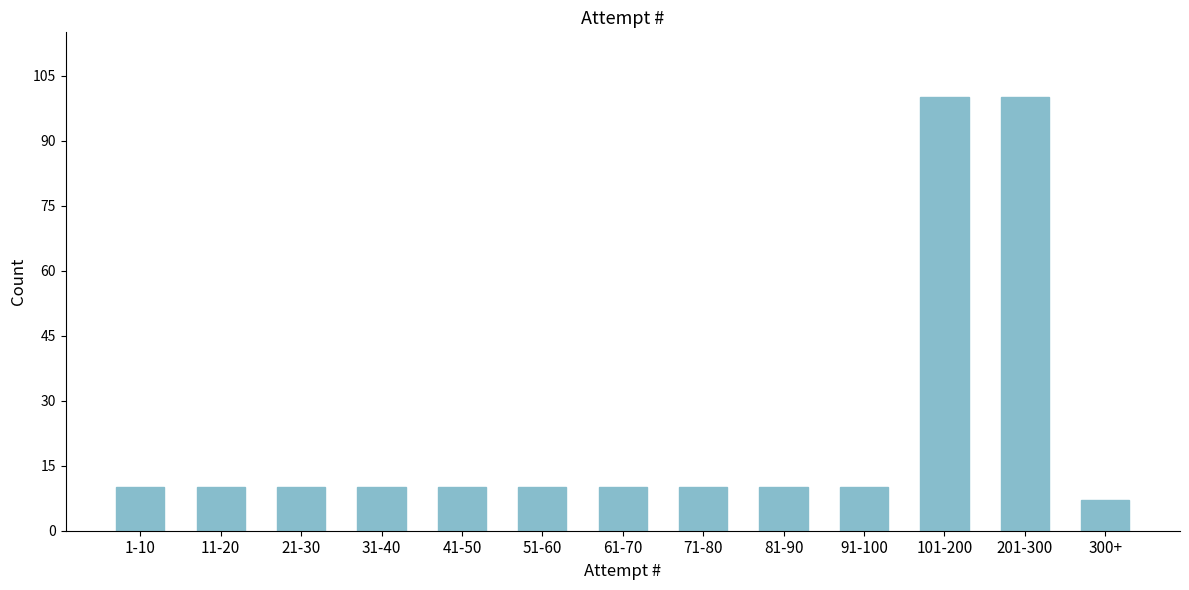

Reading left to right, transcribe all the data shown in this chart.

10	10	10	10	10	10	10	10	10	10	100	100	7